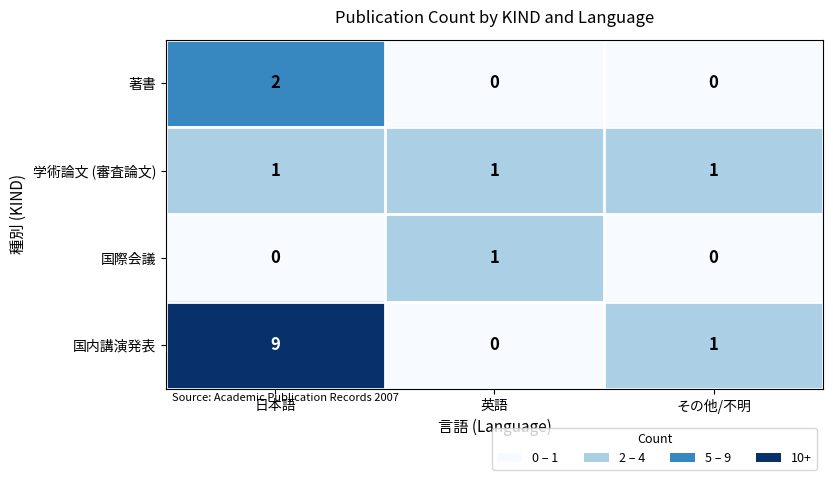

How many categories are shown in the chart?

3